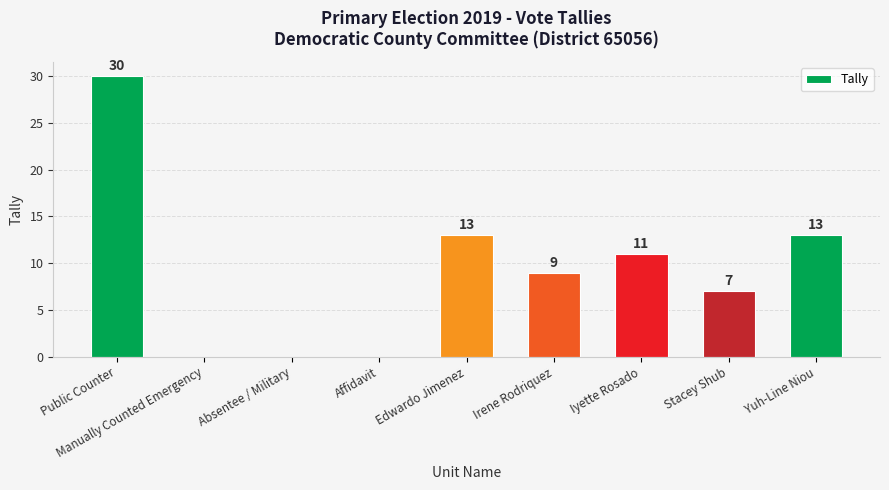

The chart shows a value of -18 at Manually Counted Emergency. True or false?

False